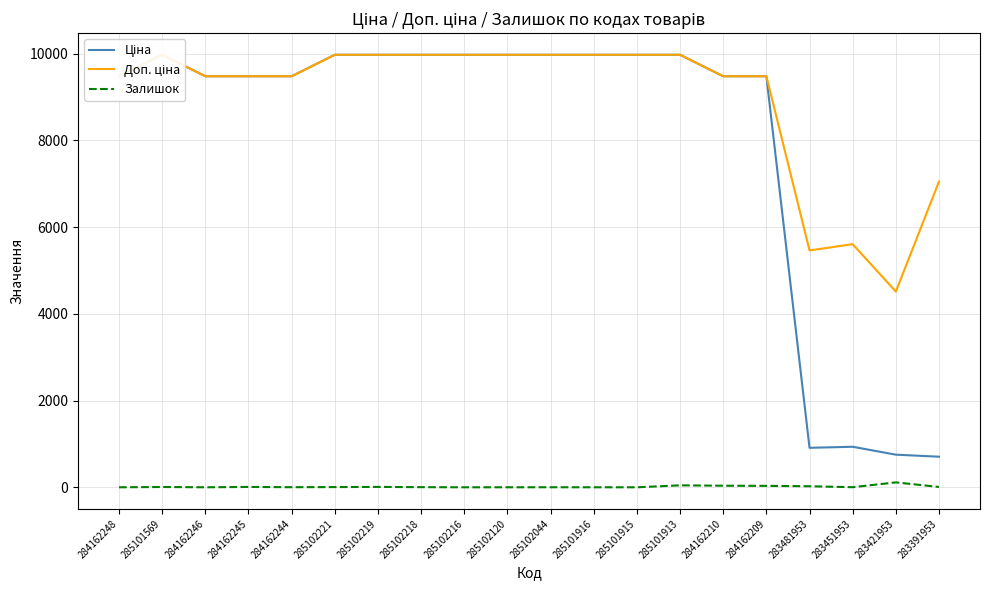

True or false: Залишок has a value of 2.6 at 283391953.

False